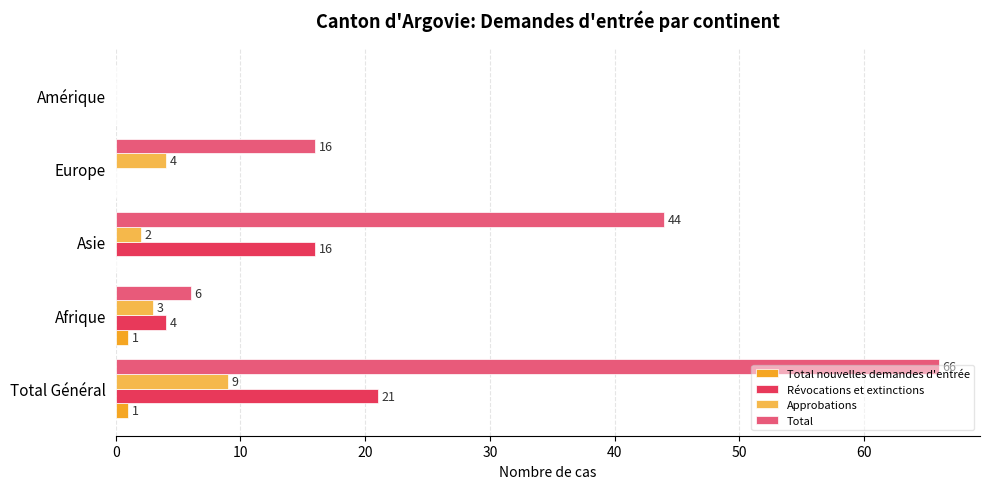

Is it true that Total nouvelles demandes d'entrée equals 0 at Amérique?

True